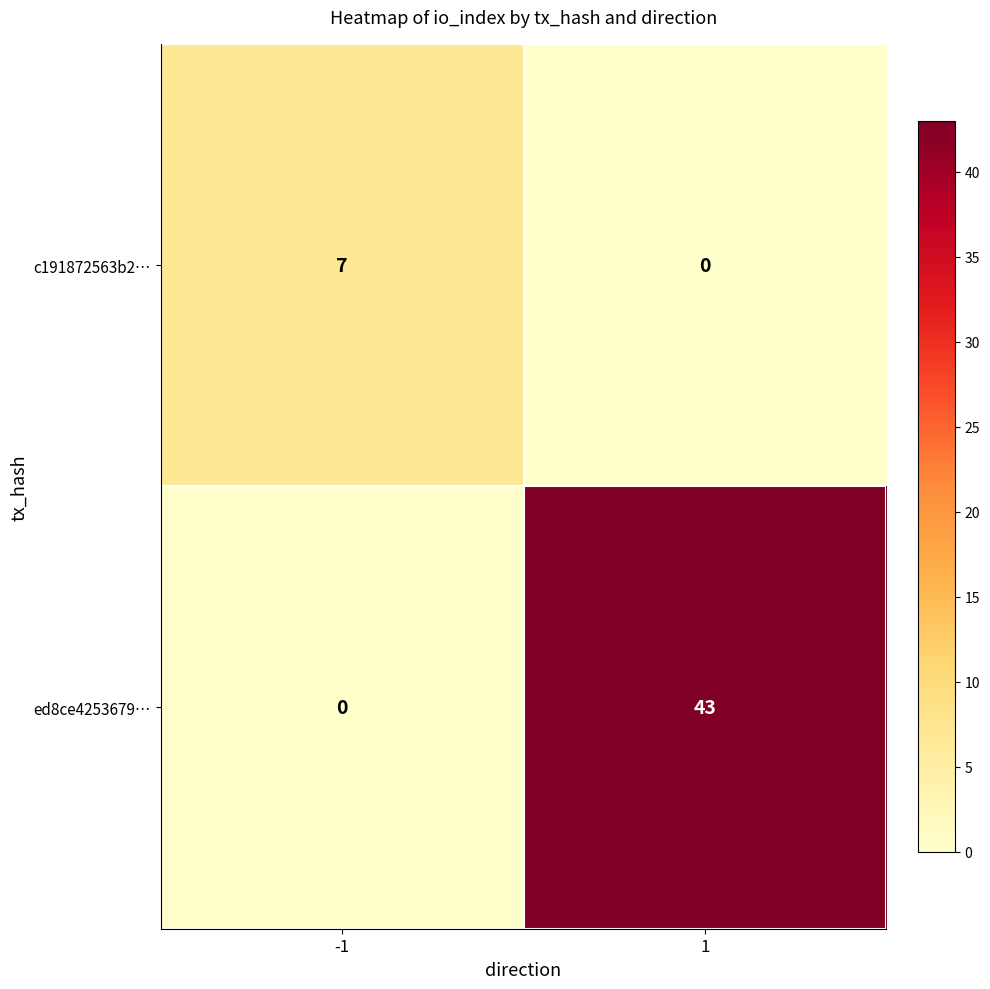

Which series has the widest spread of values?

ed8ce4253679…